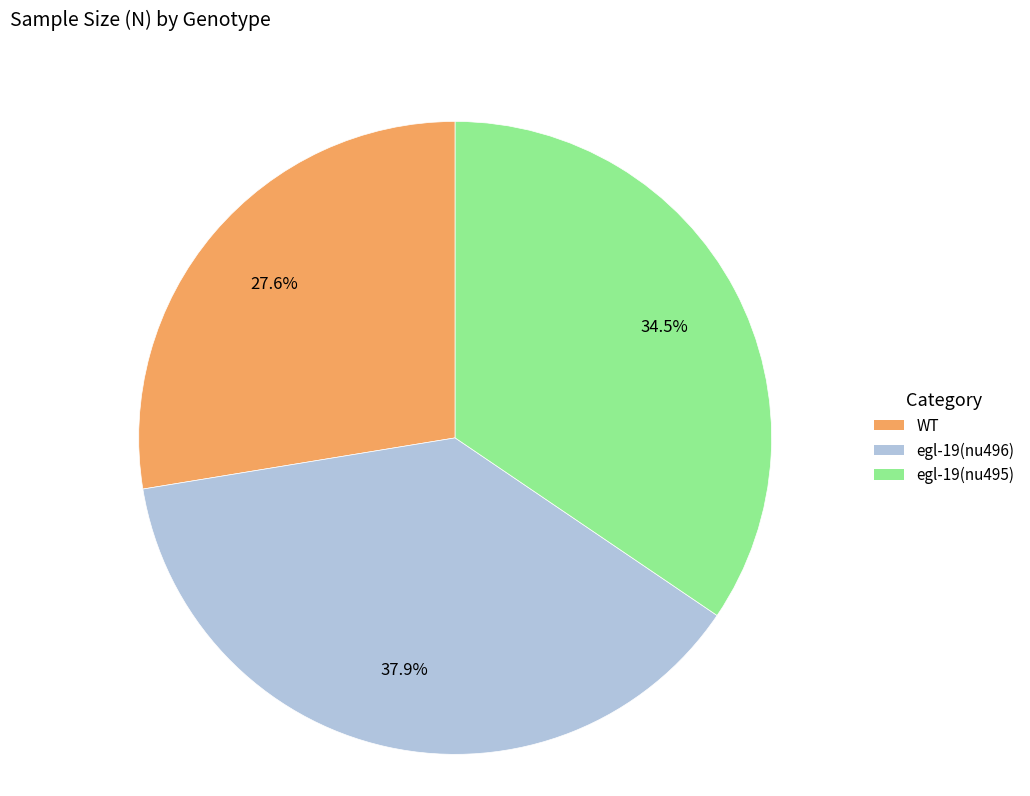

How many segments does this pie chart have?

3